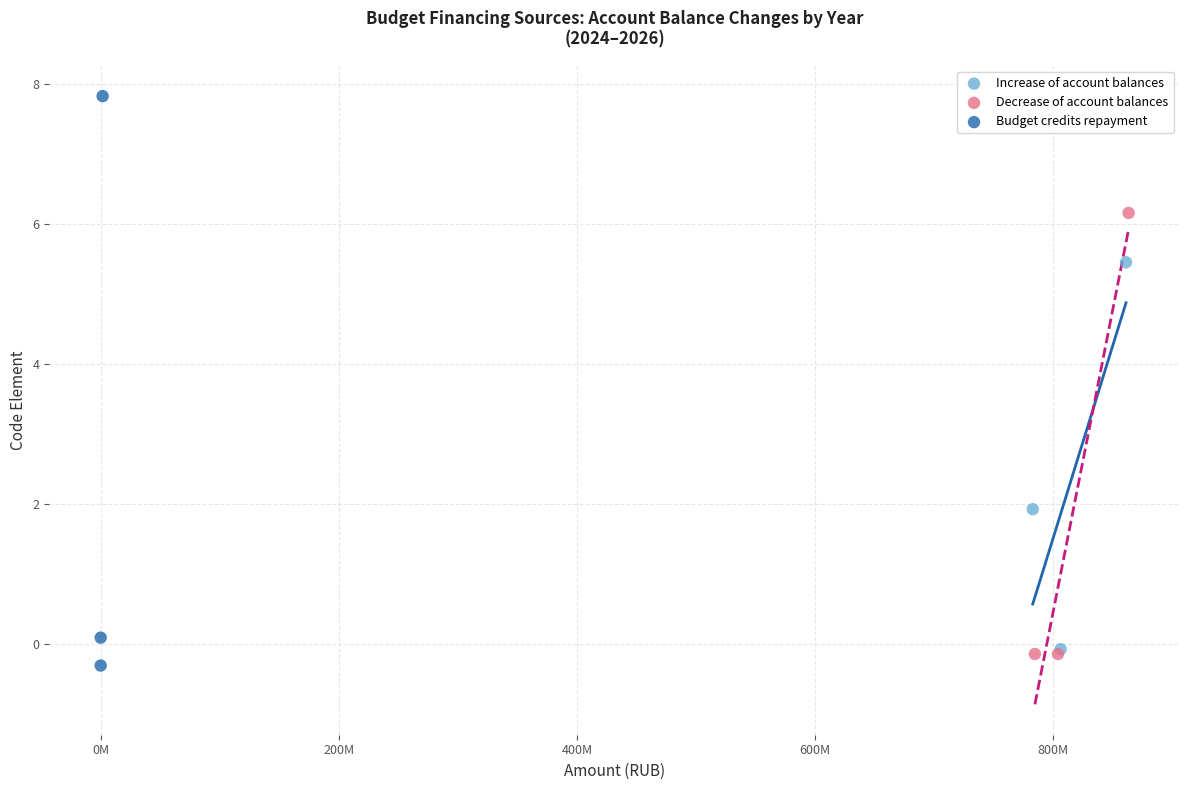

Which series contains the highest Y value?

Budget credits repayment